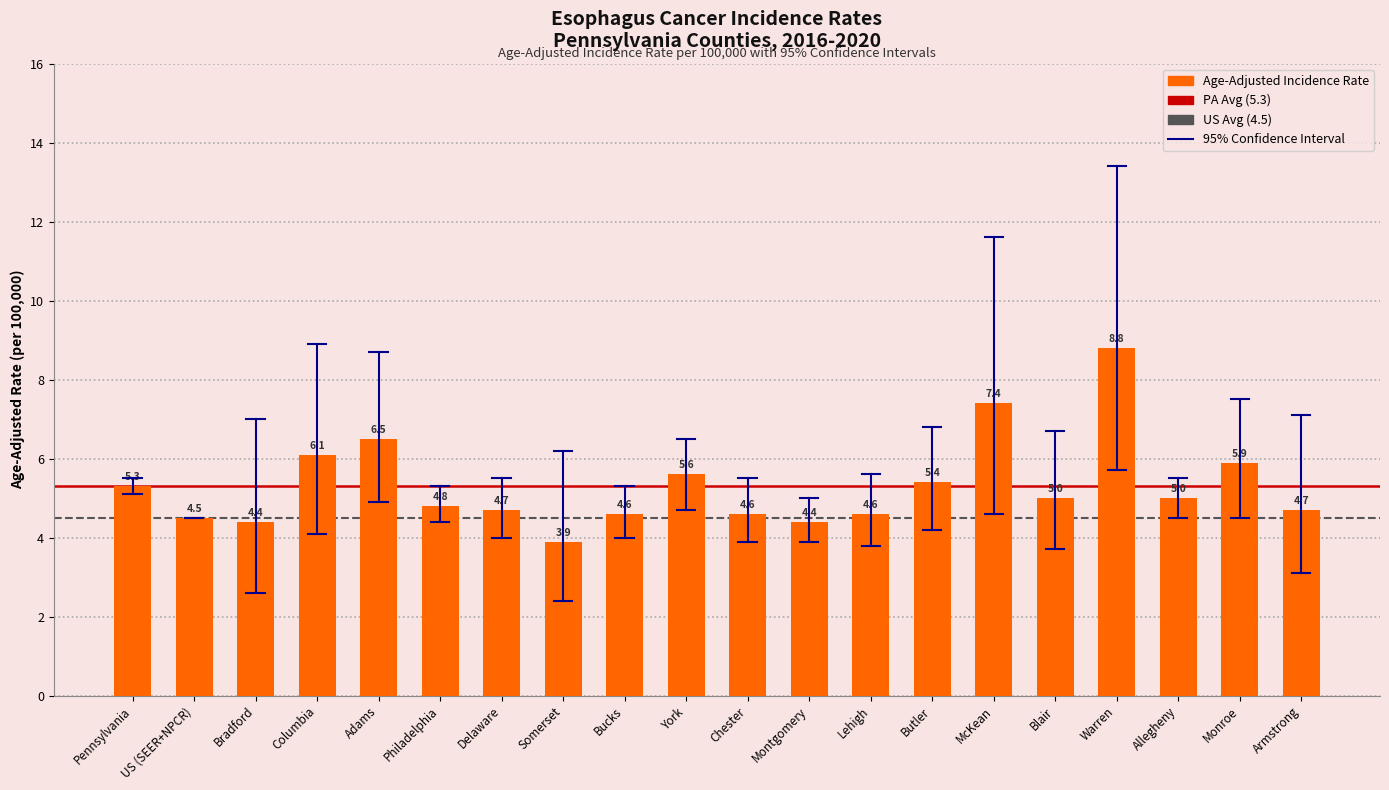

The chart shows a value of 5.6 at York. True or false?

True